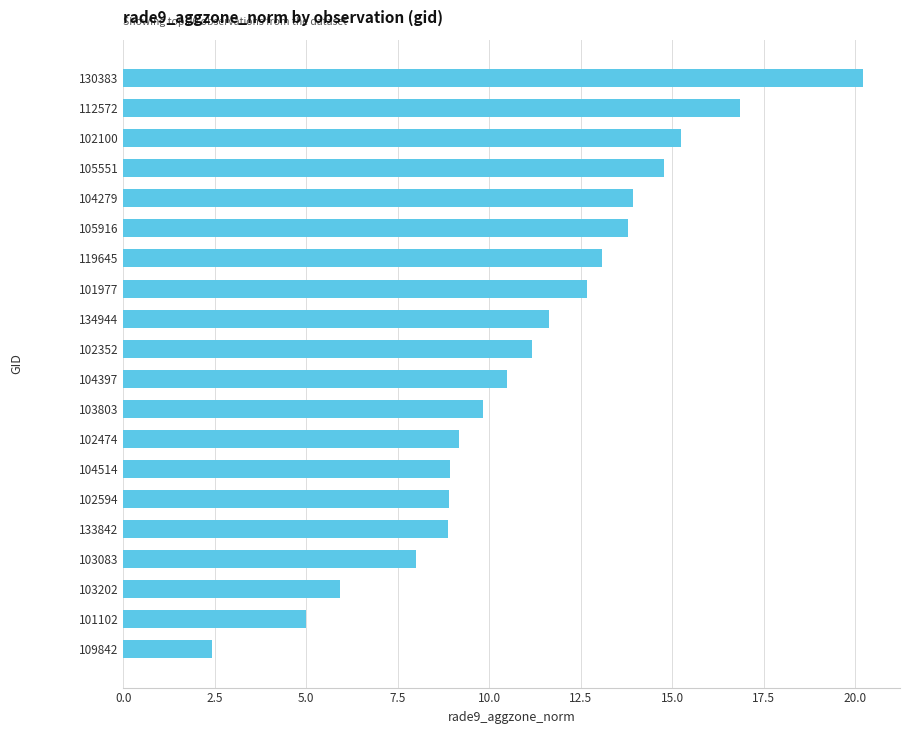

What is the sum of all values?

220.9